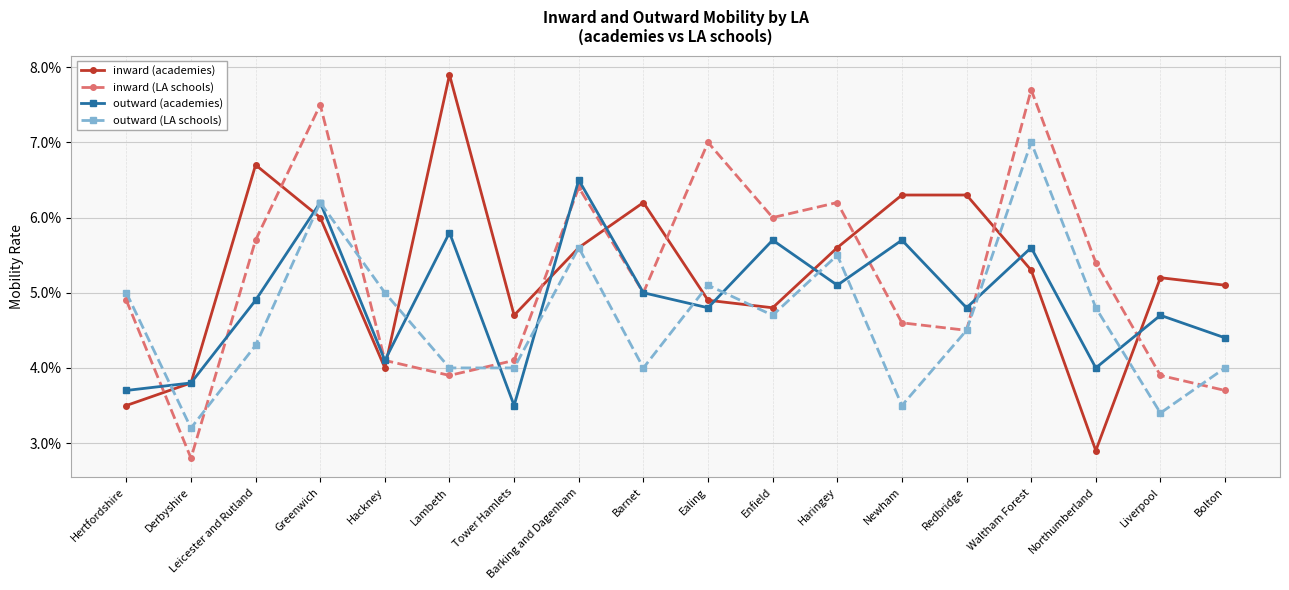

Which series has the widest spread of values?

inward (academies)